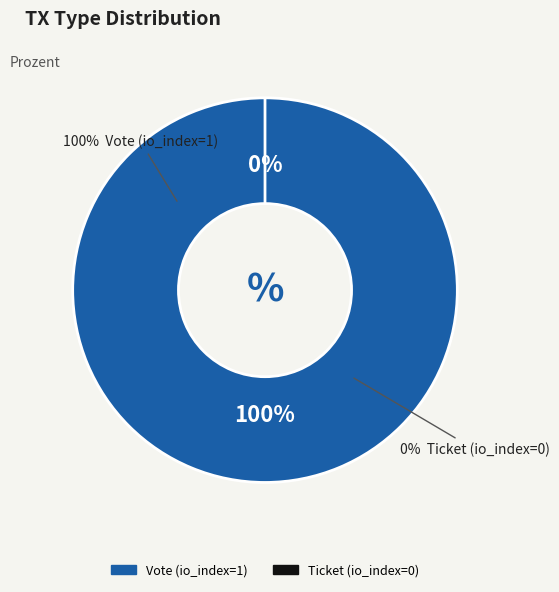

To the nearest percent, what is the combined percentage of Ticket (io_index=0) and Vote (io_index=1)?

100%